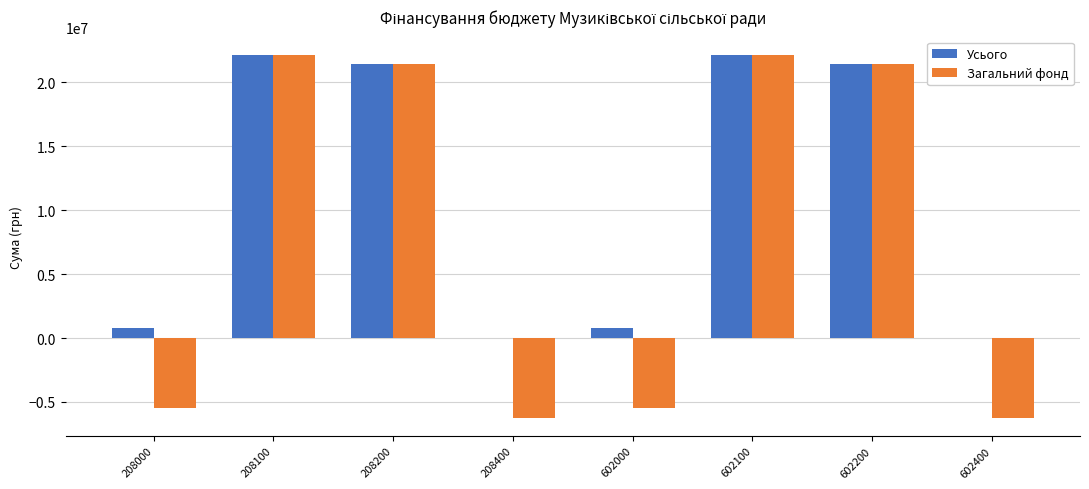

What is the maximum value shown in the chart?

22160743.3